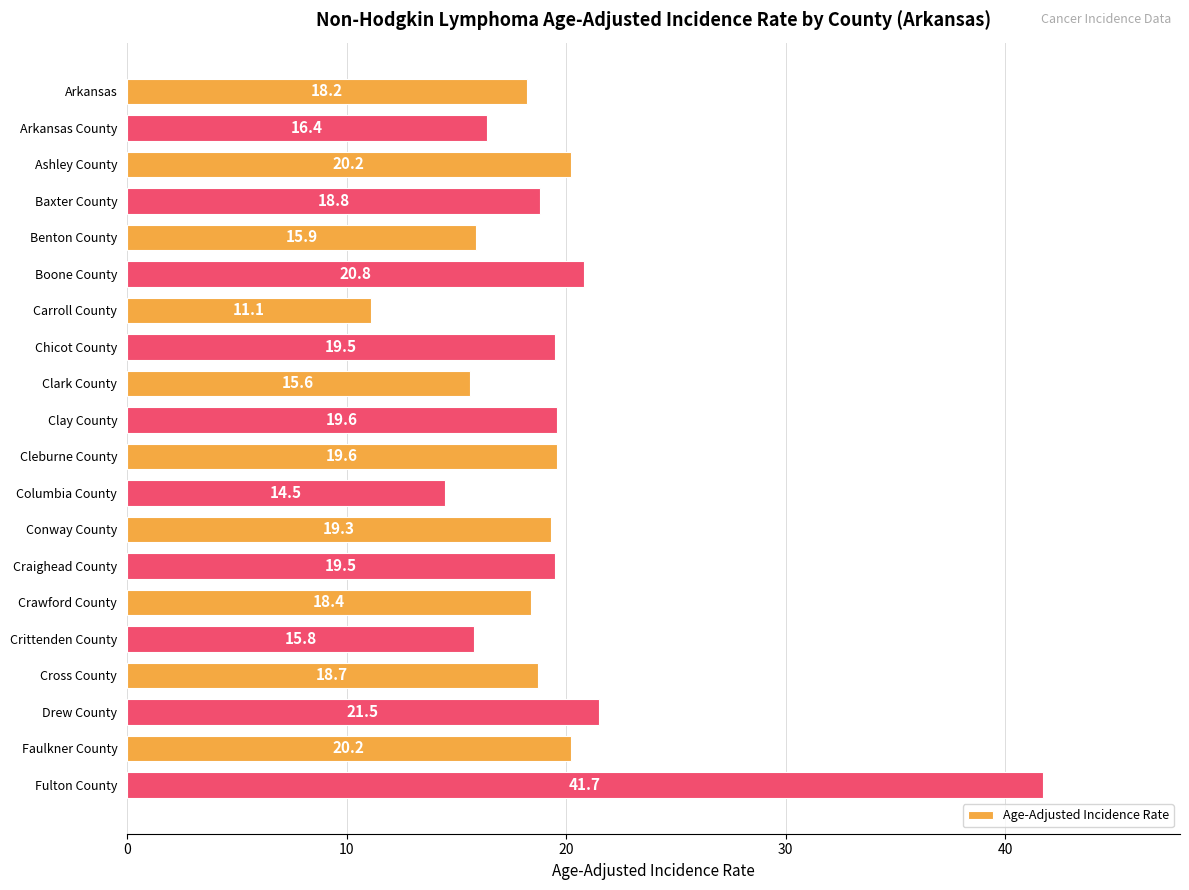

The chart shows a value of 18.8 at Baxter County. True or false?

True